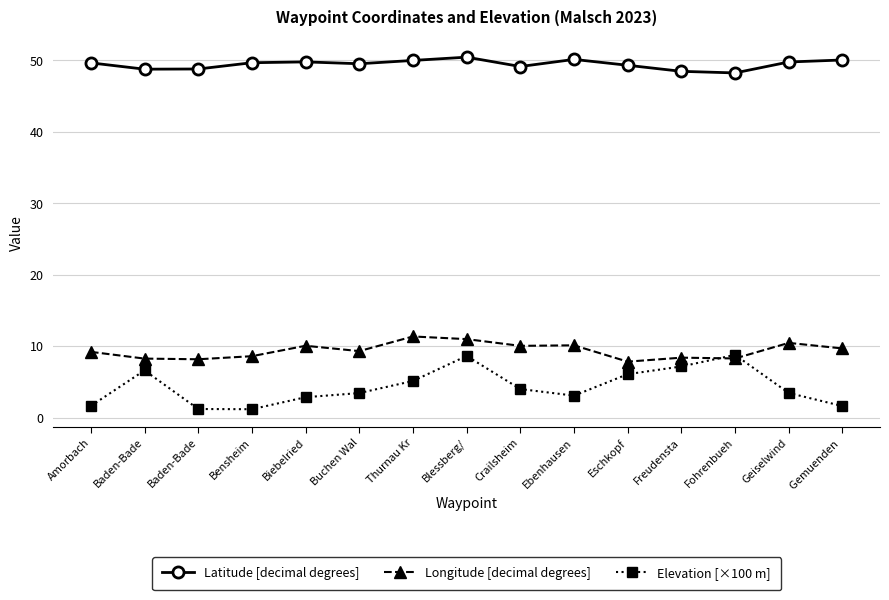

At Bensheim, list the series in order from smallest to largest.

Elevation [×100 m], Longitude [decimal degrees], Latitude [decimal degrees]